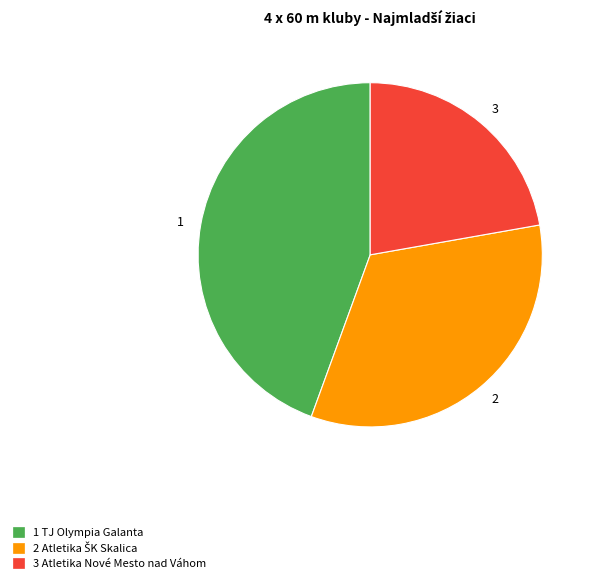

Does any single category account for the majority?

No